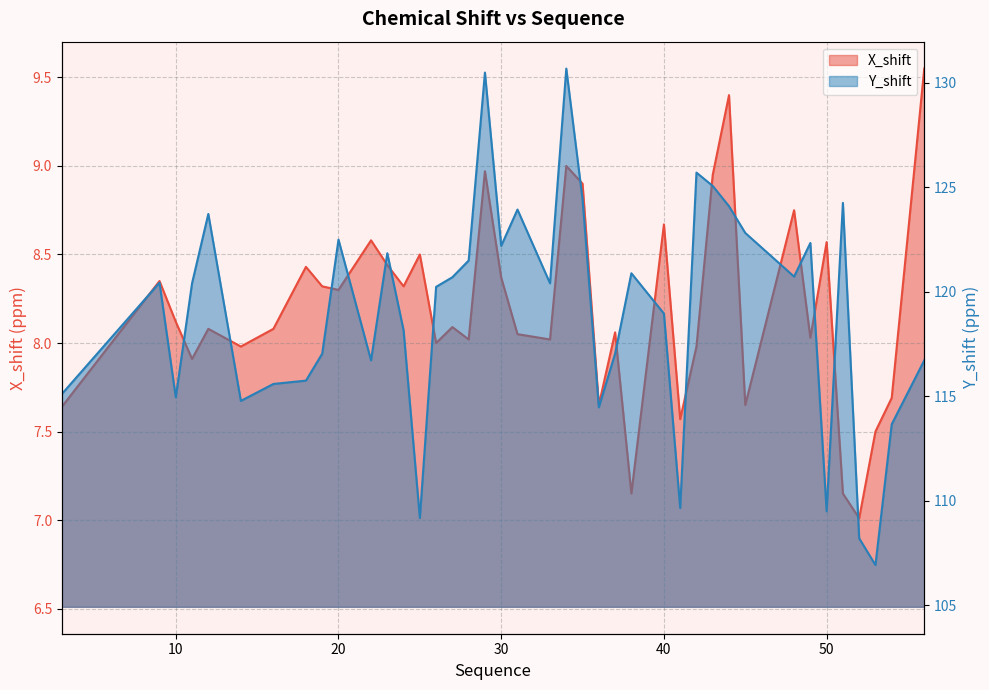

How many data points does each series have?

40